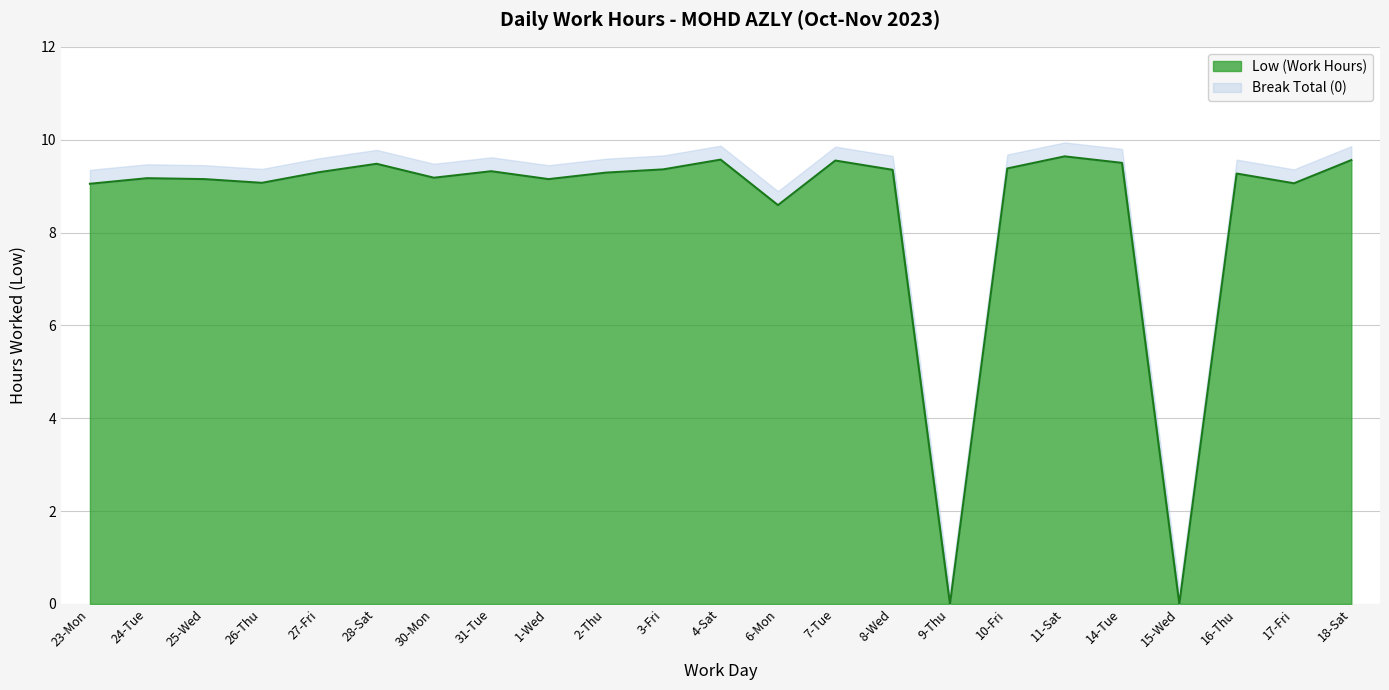

At which category does the data reach its first local peak?

24-Tue